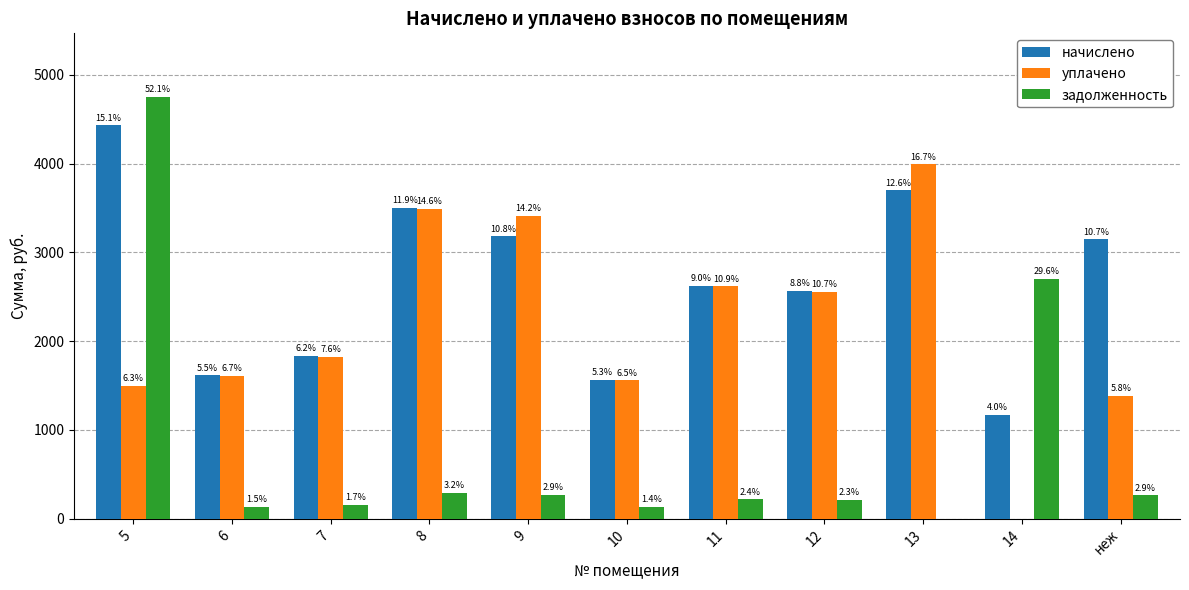

List the labels in order of уплачено value, largest first.

13, 8, 9, 11, 12, 7, 6, 10, 5, неж, 14